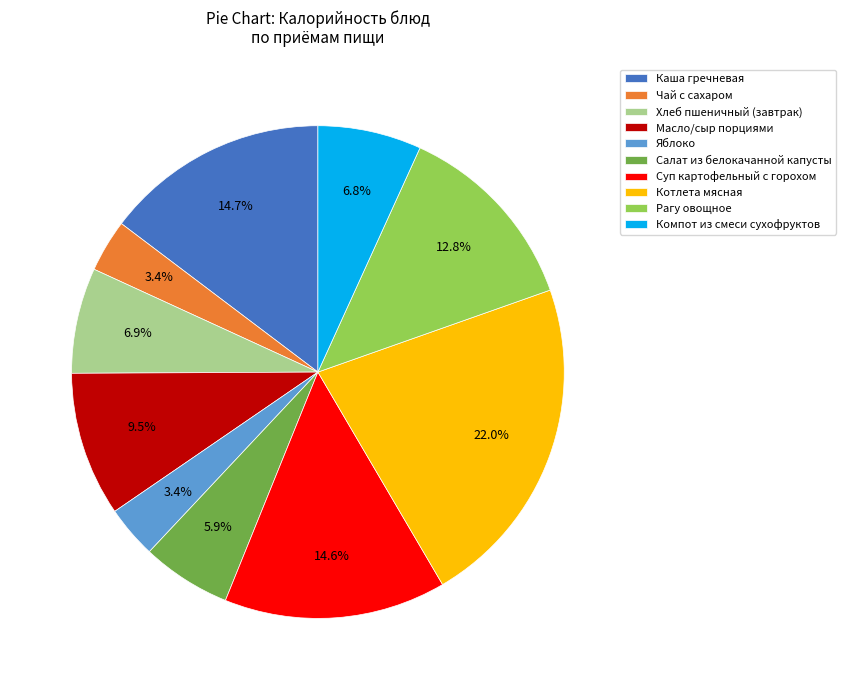

To the nearest percent, what portion does Рагу овощное represent?

13%